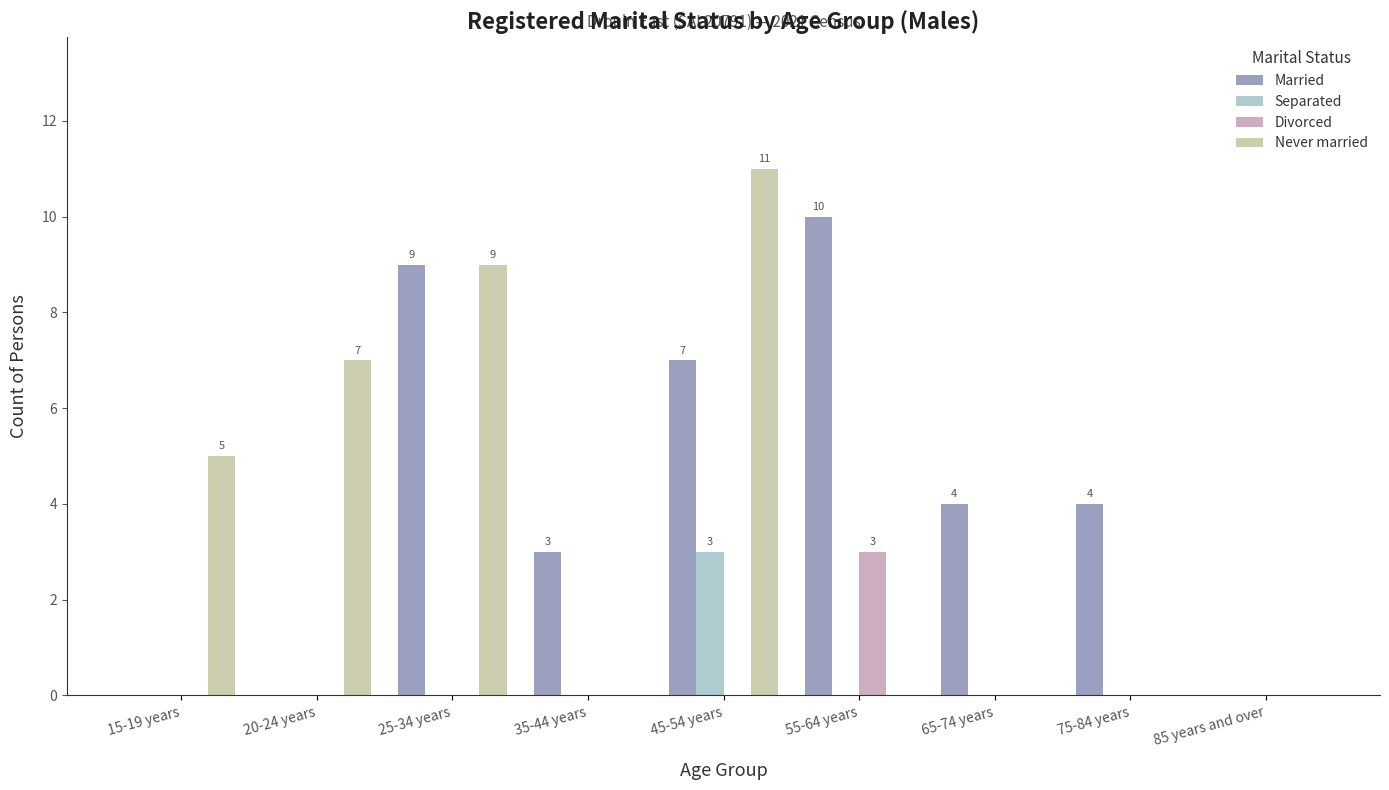

How many groups of bars are there?

9